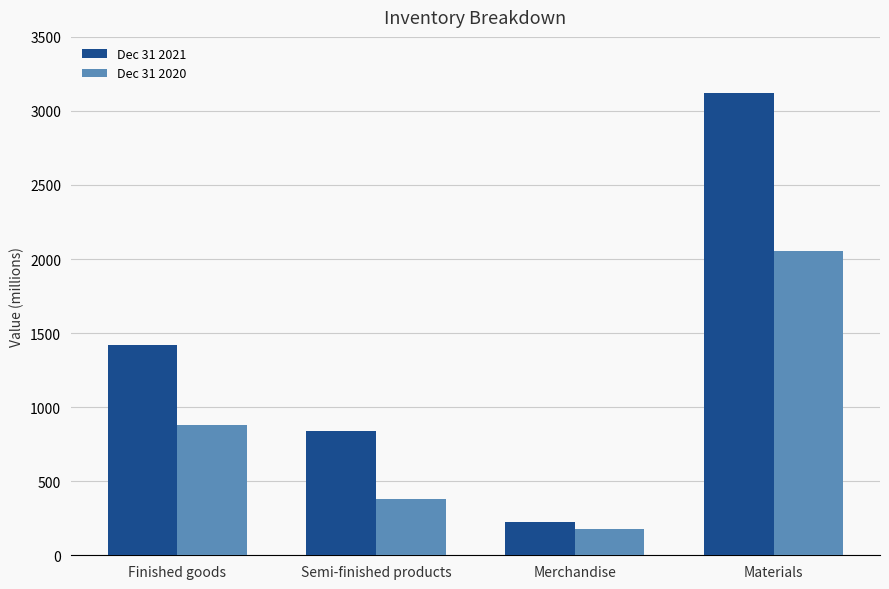

Reading left to right, extract all data points from this chart.

Dec 31 2021: Finished goods=1421.5	Semi-finished products=841.6	Merchandise=226.3	Materials=3122.3
Dec 31 2020: Finished goods=877.7	Semi-finished products=382.7	Merchandise=180.4	Materials=2054.9